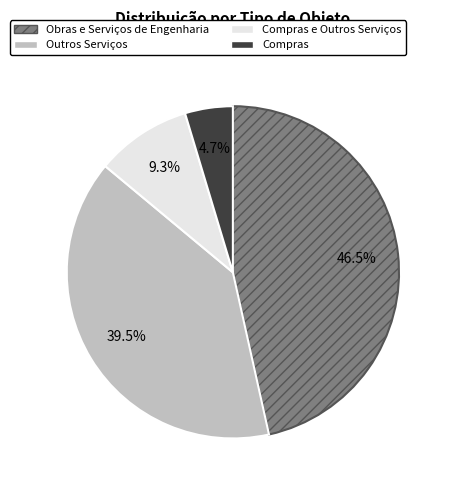

Is there a majority slice in this chart?

No